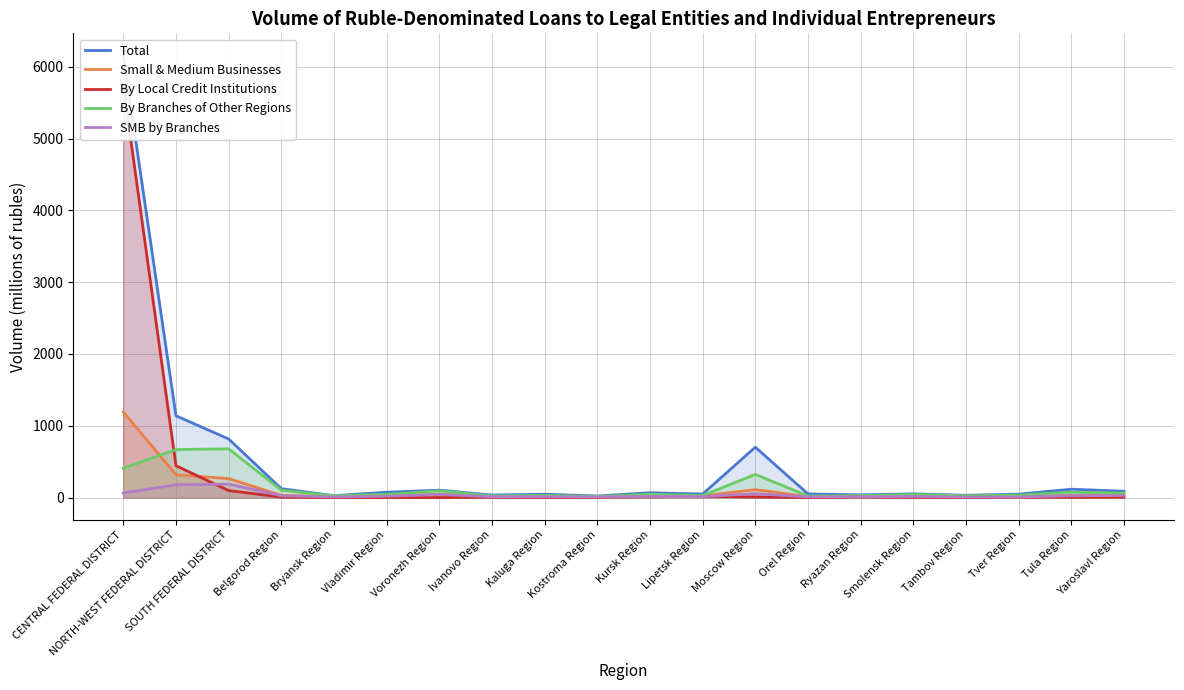

What is the total value across all series at Belgorod Region?

288.2